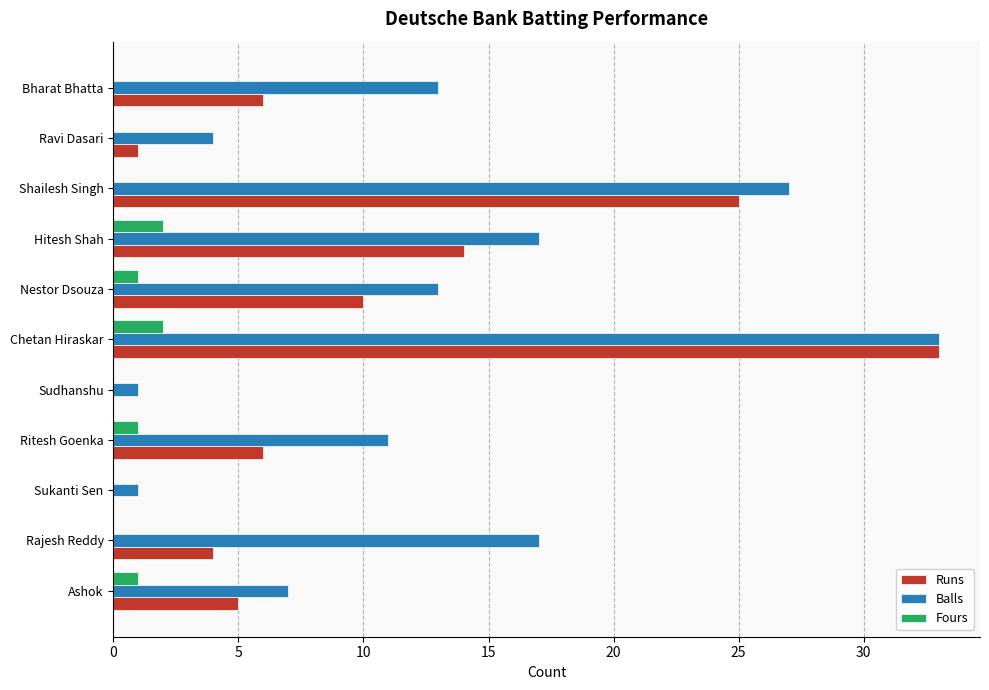

At which label is Runs closest to 16?

Hitesh Shah